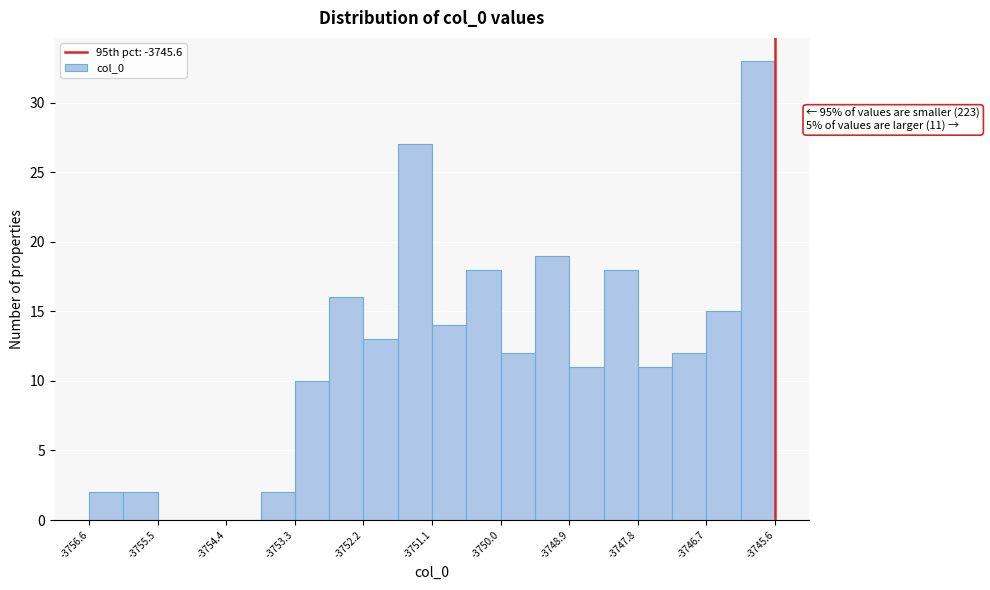

Around what value on the x-axis is the tallest bar? Give the approximate position of its centre, as read against the axis.

-3745.8